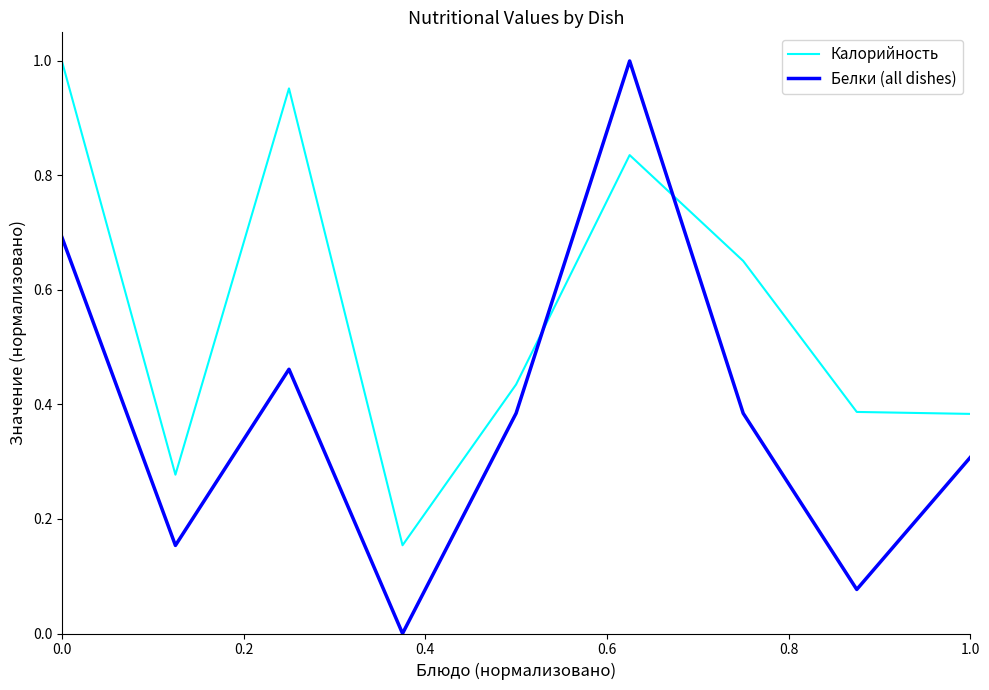

List the series in order of their overall mean, highest first.

Калорийность, Белки (all dishes)